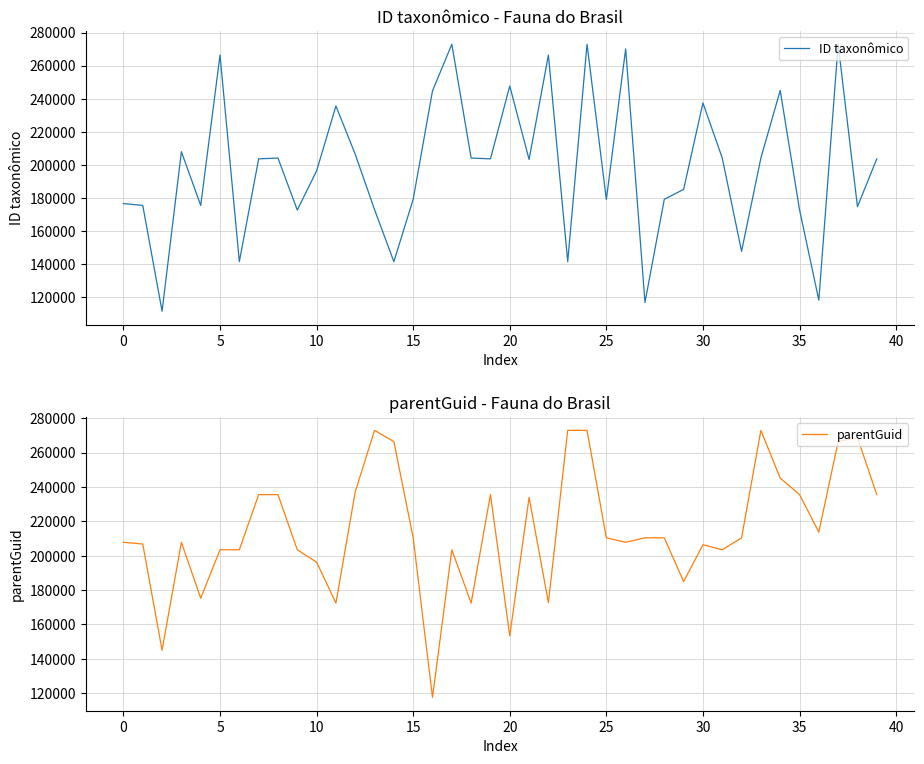

What is the approximate value of ID taxonômico at 20, to the nearest 10?

247610